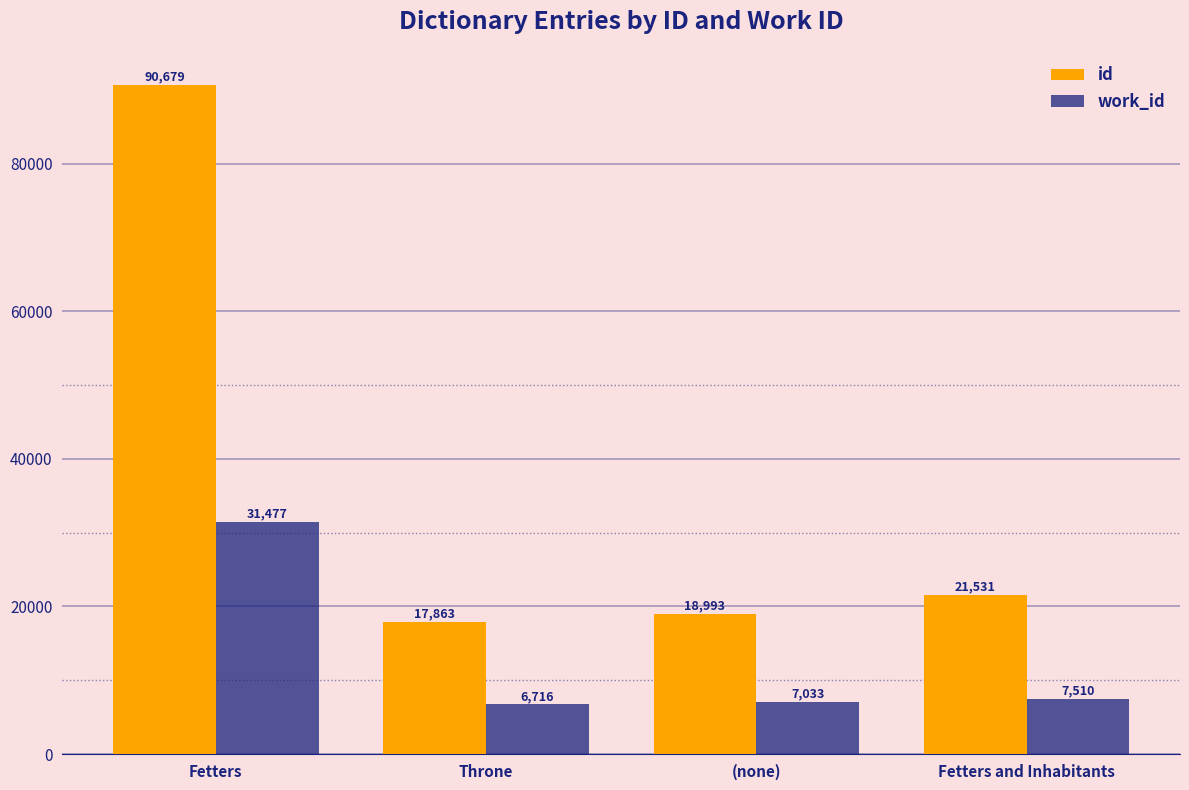

Is it true that work_id equals 3295 at Throne?

False